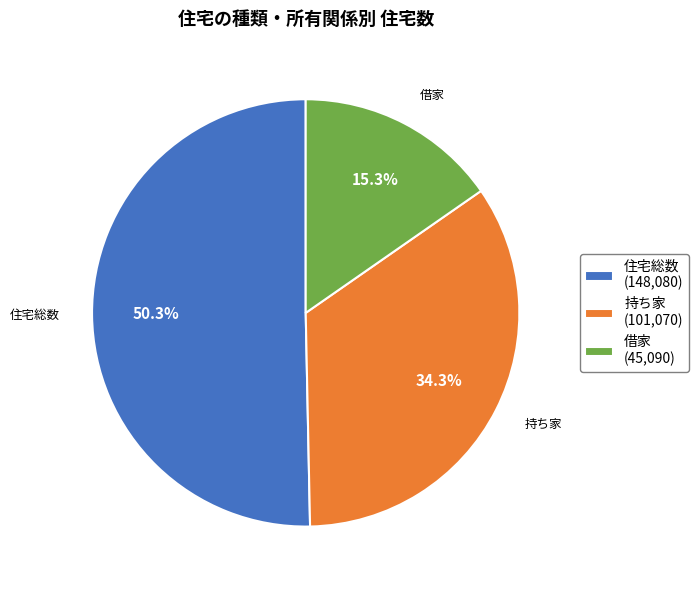

Which category has the biggest portion of the pie?

住宅総数